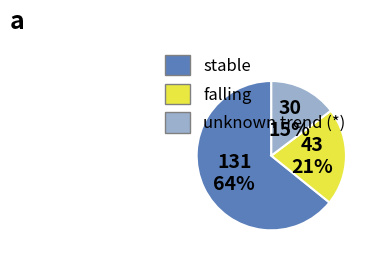

To the nearest percent, what is the average slice percentage?

33%